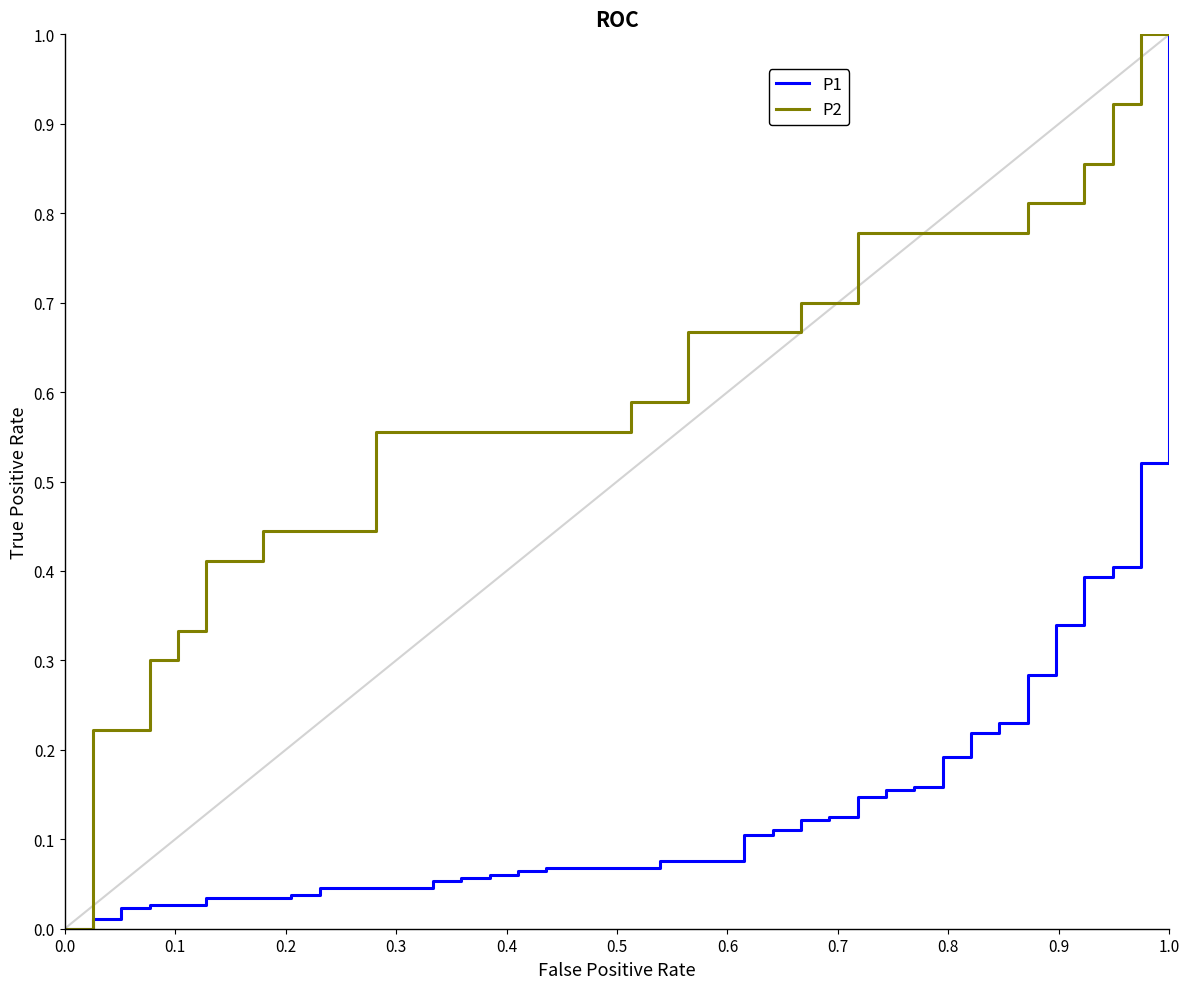

List the series in order of their overall mean, highest first.

P2, P1